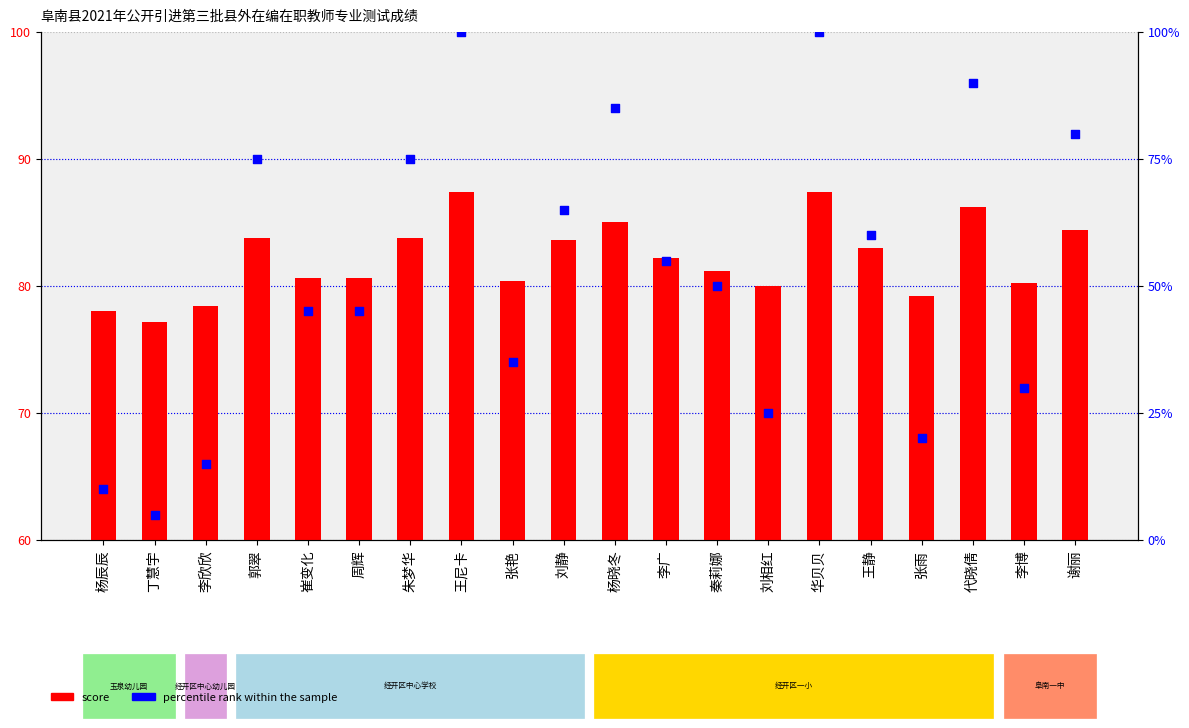

Which series reaches the maximum Y coordinate?

percentile rank within sample